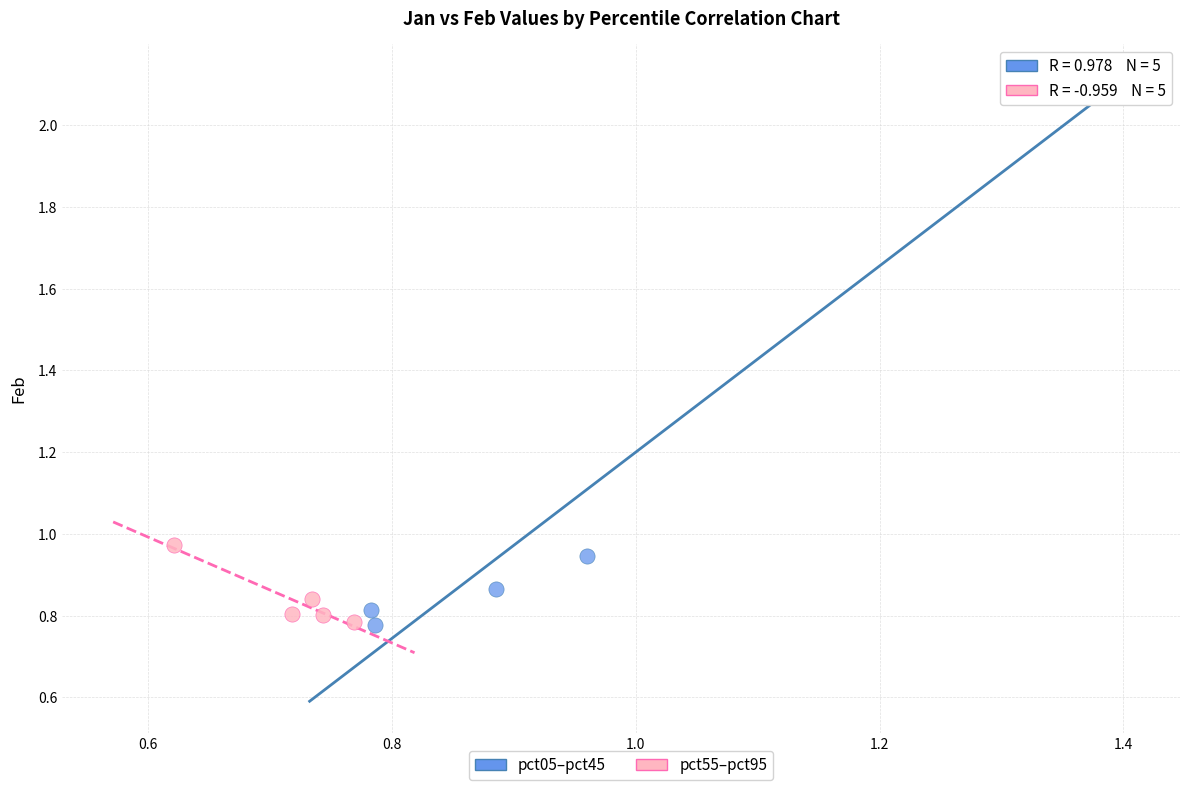

Which series reaches the maximum Y coordinate?

pct05–pct45